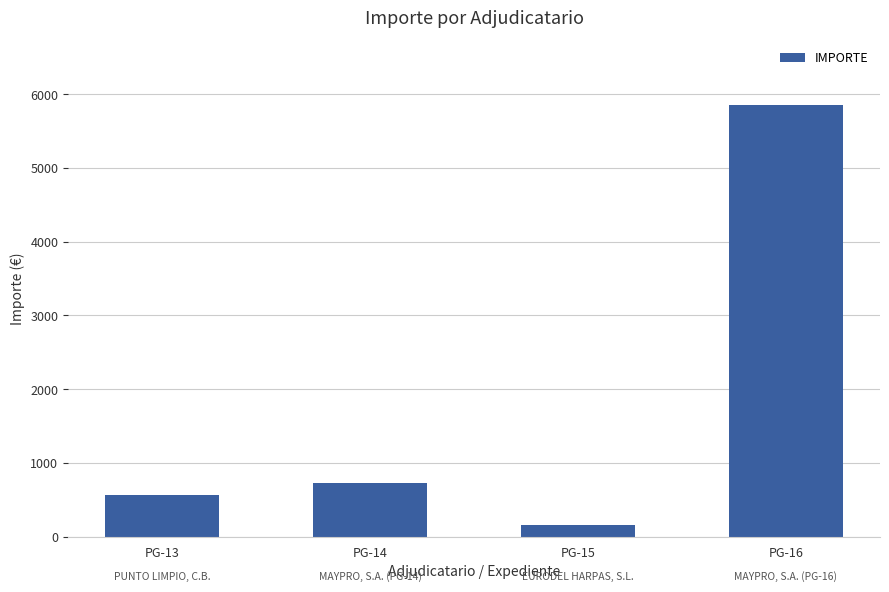

What is the difference between the maximum and minimum values?

5691.0